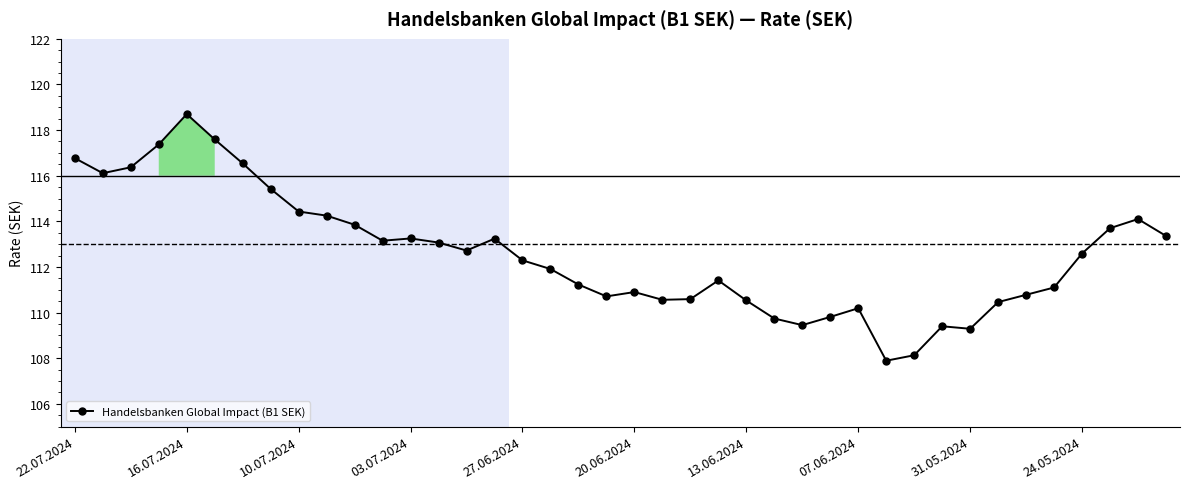

True or false: the data has more than 1 interior local peaks.

True